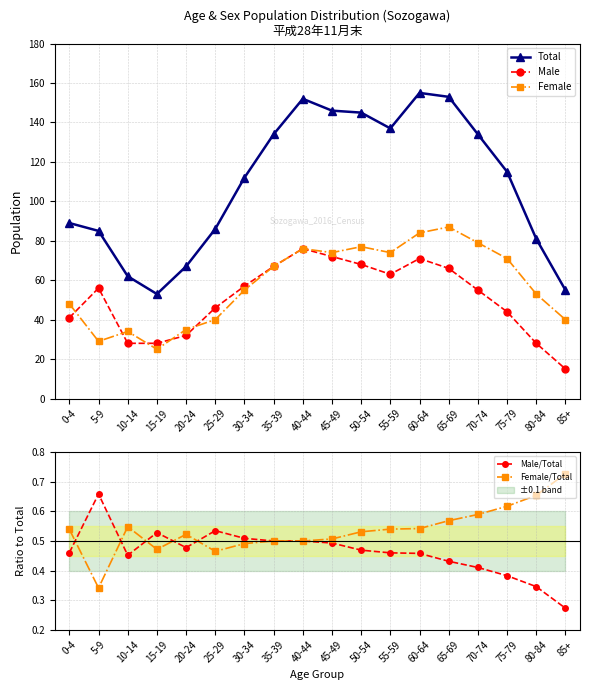

Which series ends up on top after the final intersection of Female/Total and Male/Total?

Male/Total